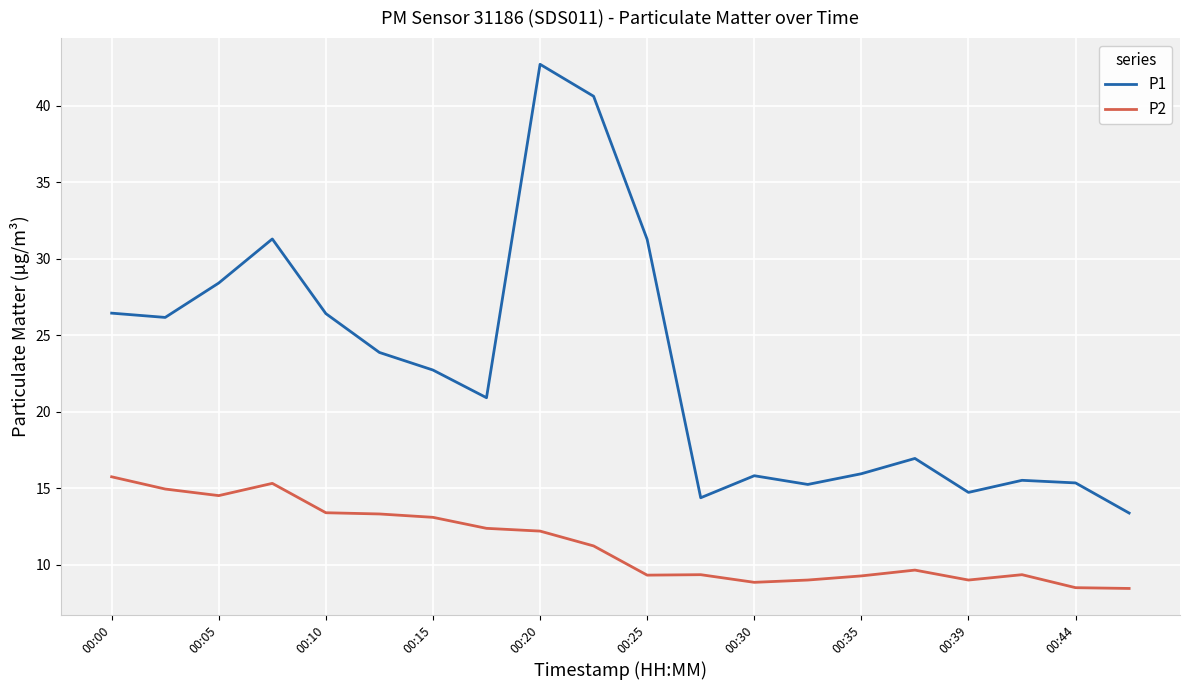

Which series has the widest spread of values?

P1